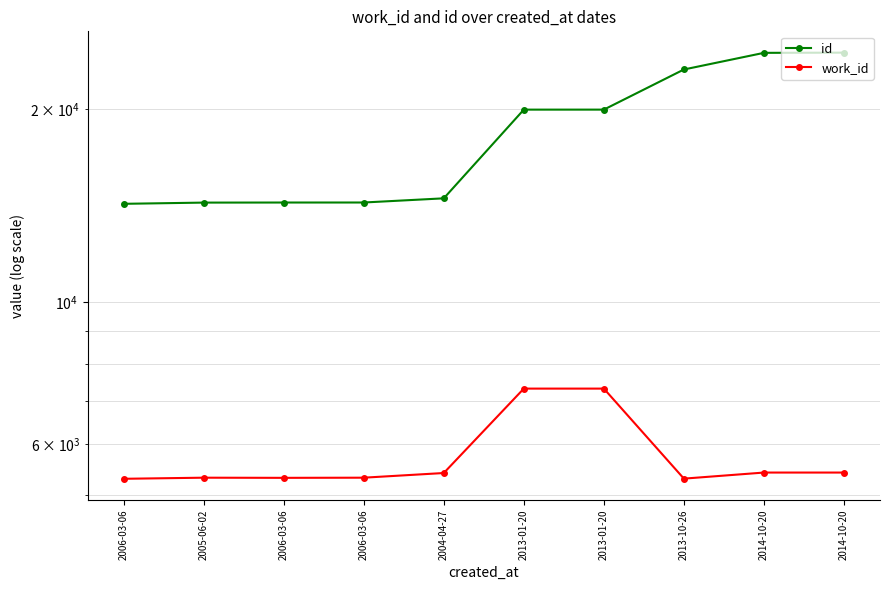

Where does the work_id series first go above 5409?

2013-01-20